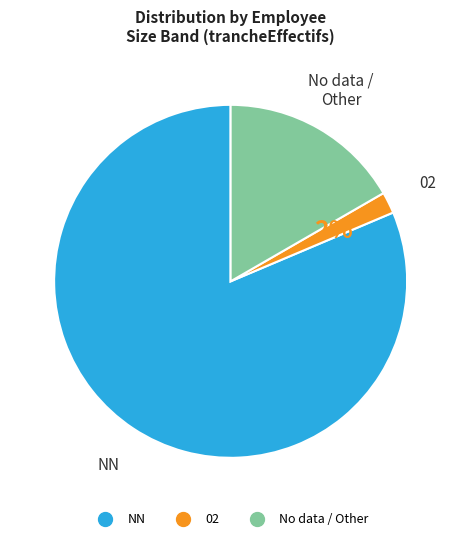

Is there a majority slice in this chart?

Yes